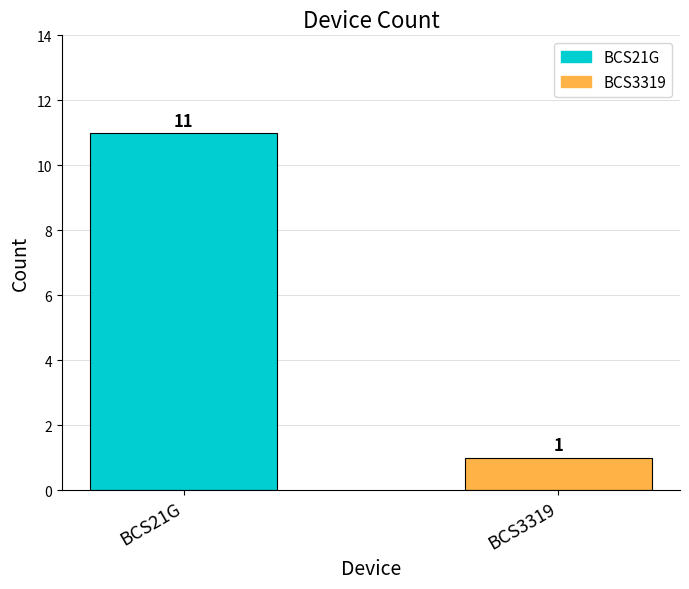

What is the change in value from BCS21G to BCS3319?

-10